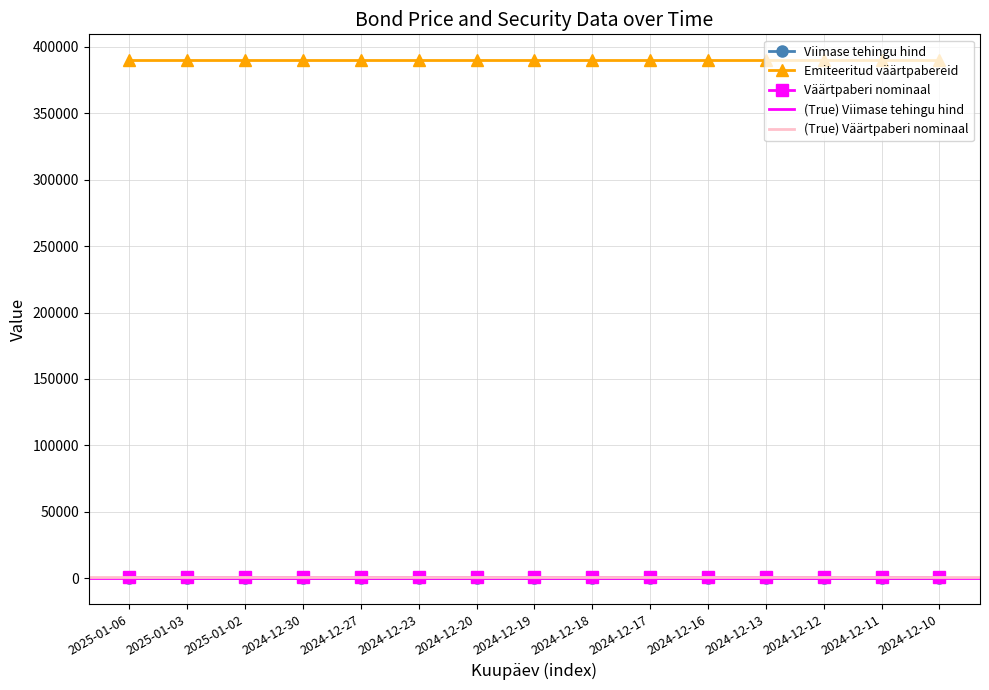

Which category has the highest value in the Väärtpaberi nominaal series?

2025-01-06